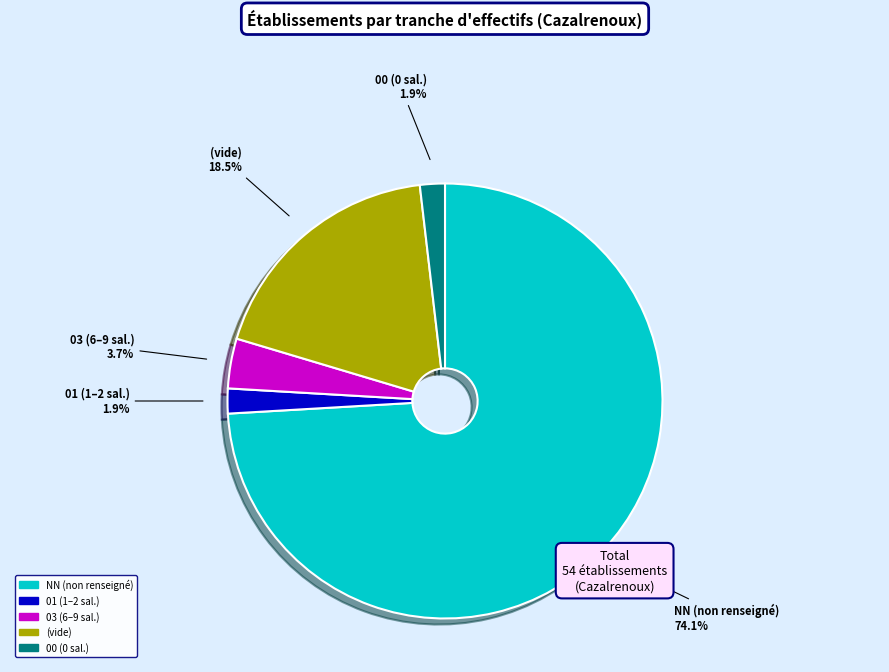

Which slice is the largest?

NN (non renseigné)